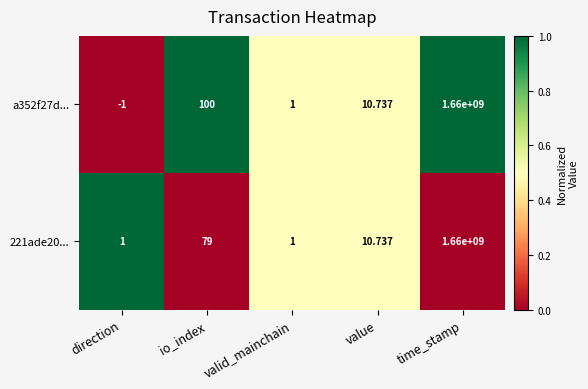

Which series has the widest spread of values?

a352f27d...